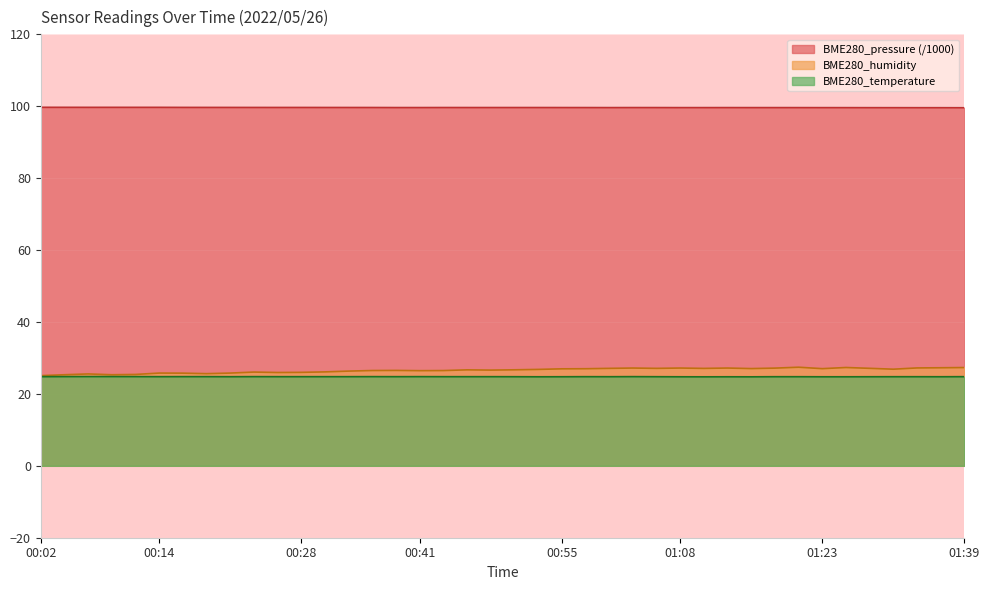

What is the total value across all series at 01:39?

151.7